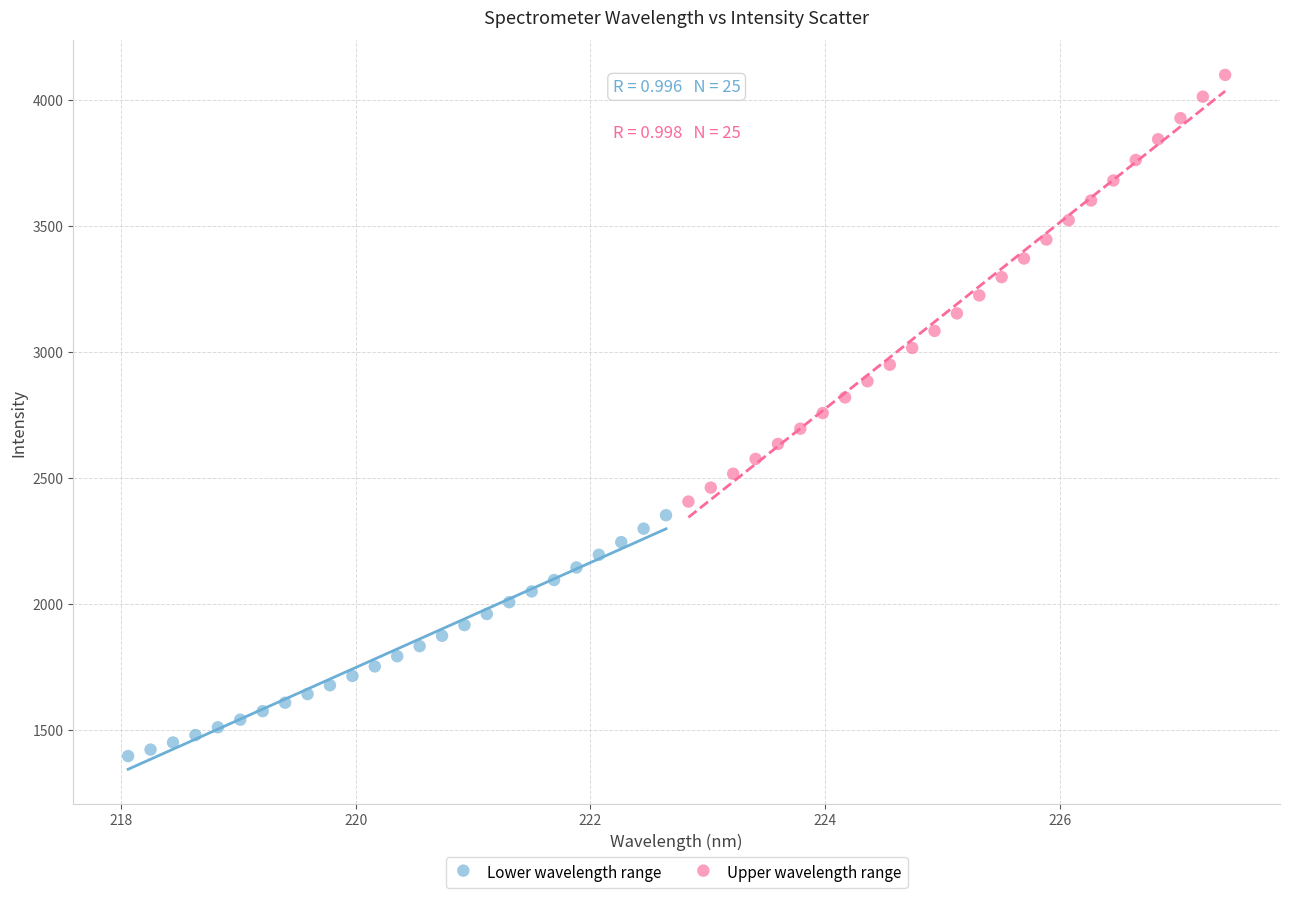

Which series reaches the minimum Y coordinate?

Lower wavelength range